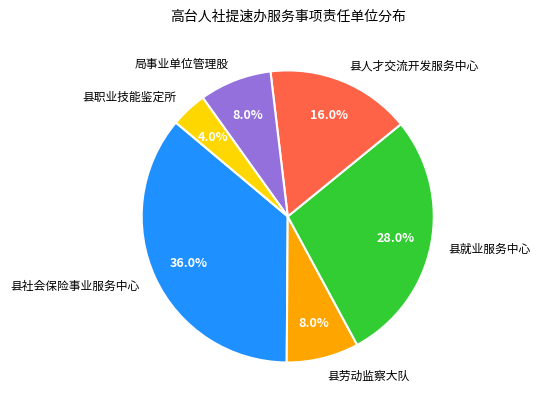

To the nearest percent, what percentage of the pie is 县职业技能鉴定所?

4%